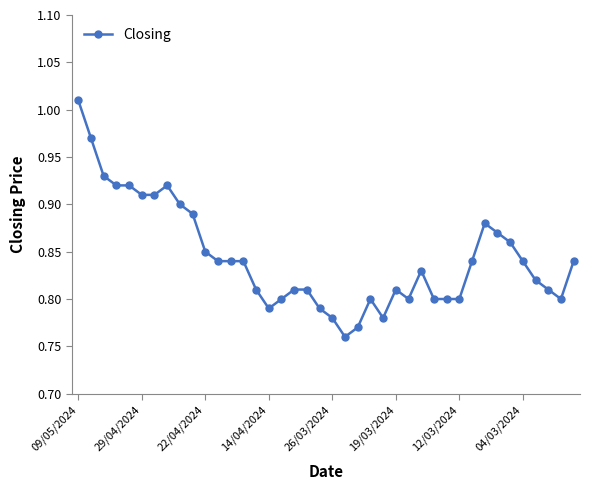

True or false: there are more than 1 points higher than both neighbors.

True